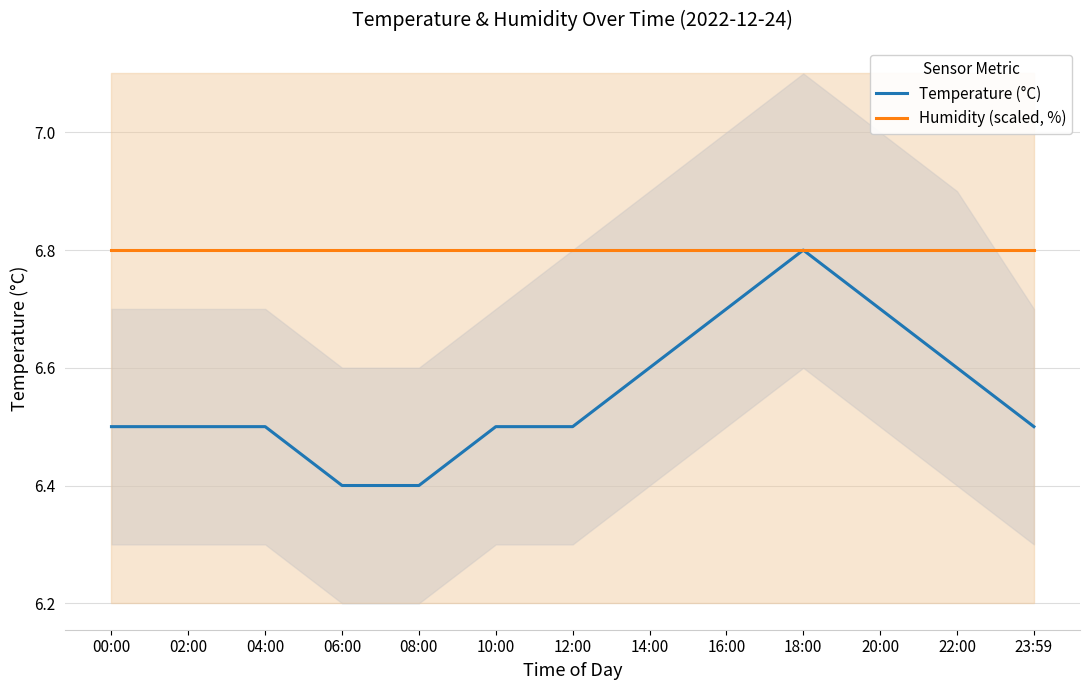

The Temperature (°C) series shows 3.4 at 06:00. True or false?

False